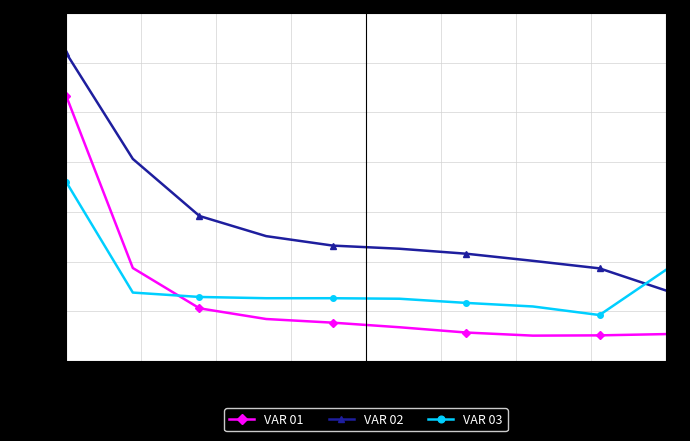

Rank the series by their average value, from highest to lowest.

VAR 02, VAR 03, VAR 01